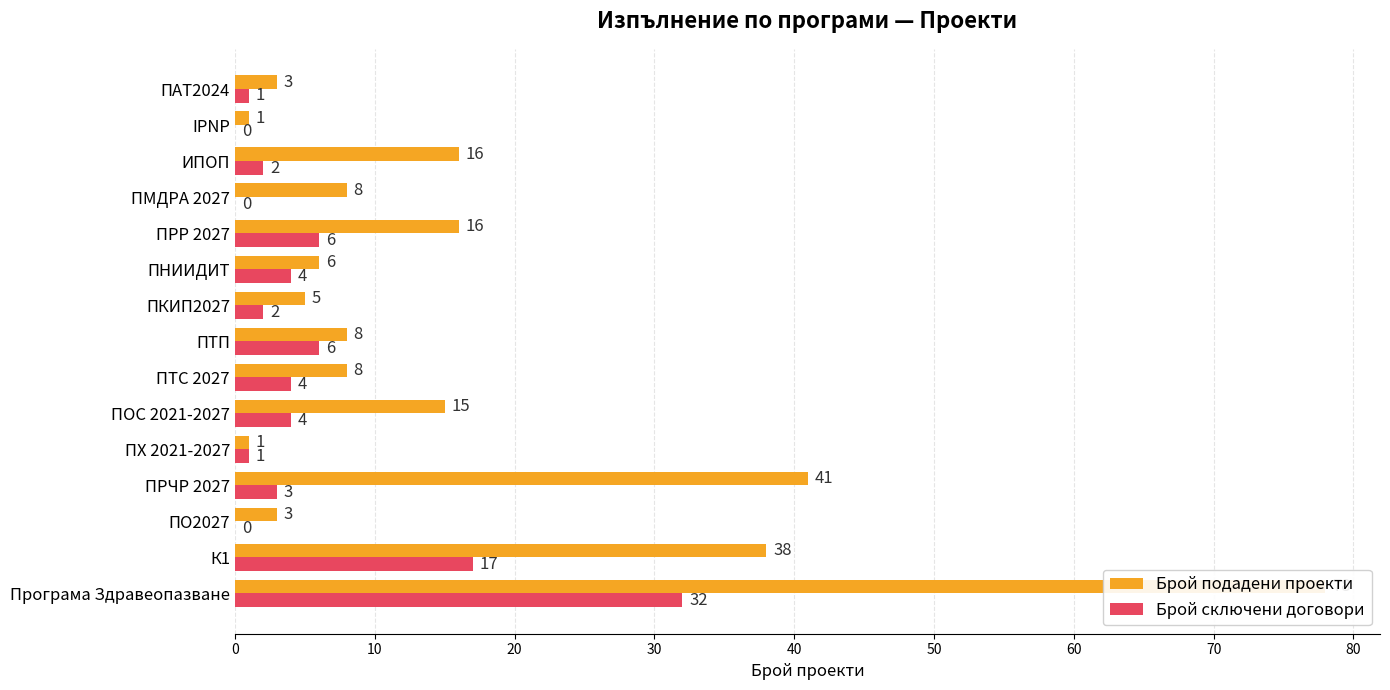

How many categories are shown in the chart?

15